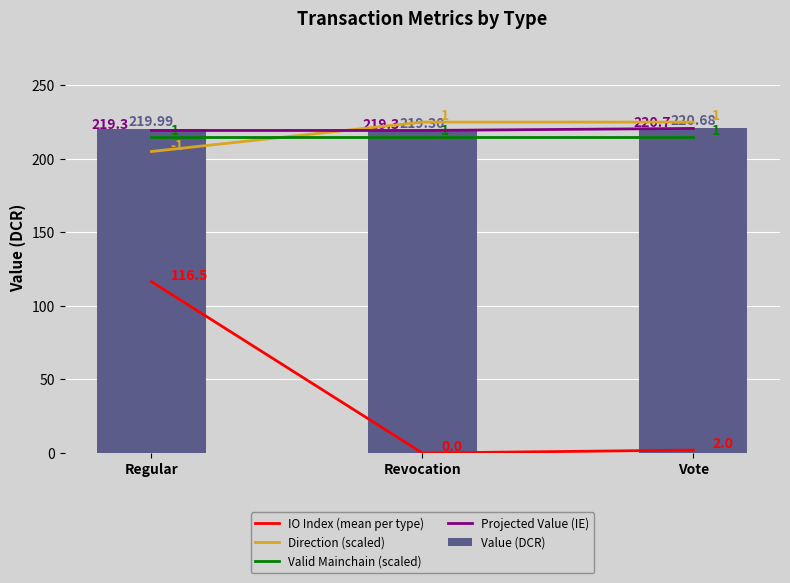

What are all the series names shown in the legend?

IO Index (mean per type), Direction (scaled), Valid Mainchain (scaled), Projected Value (IE), Value (DCR)